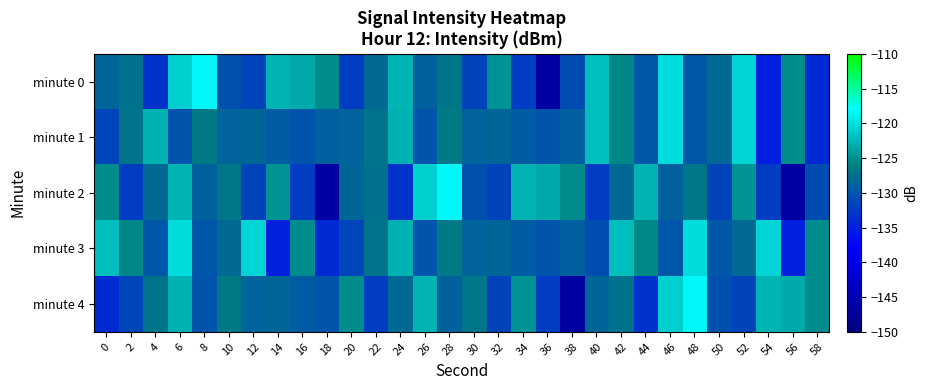

At 46, list the series in order from smallest to largest.

minute 3, minute 2, minute 4, minute 0, minute 1